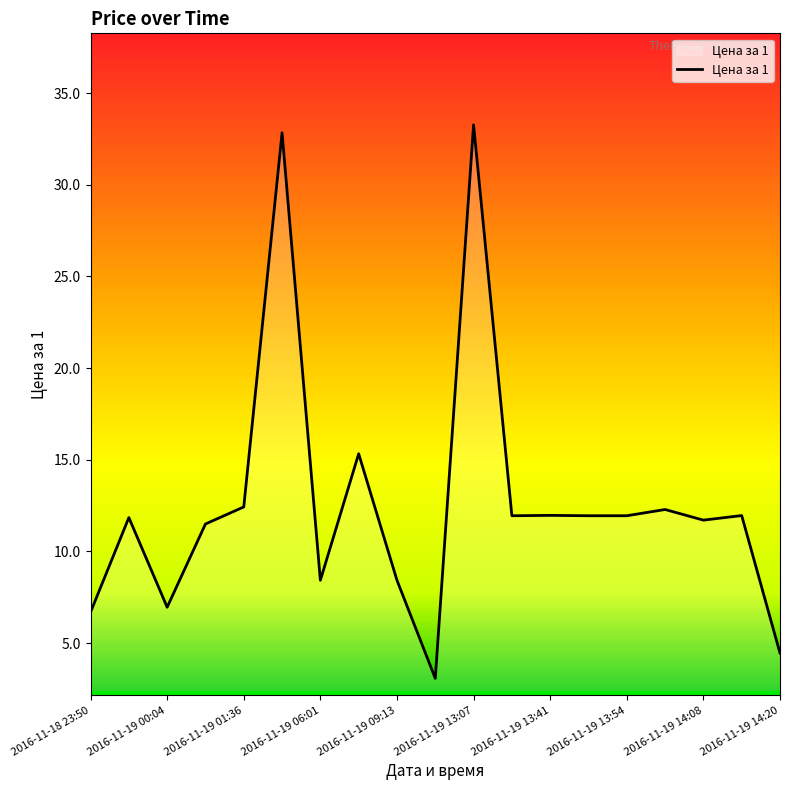

What is the smallest value displayed?

3.1